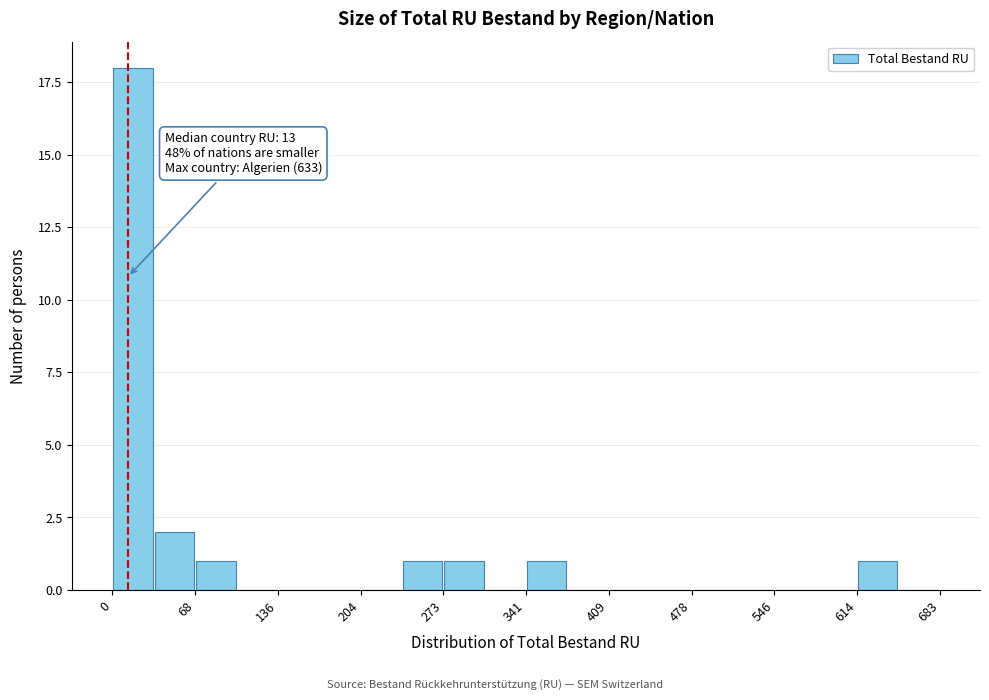

Around what value on the x-axis is the tallest bar? Give the approximate position of its centre, as read against the axis.

20